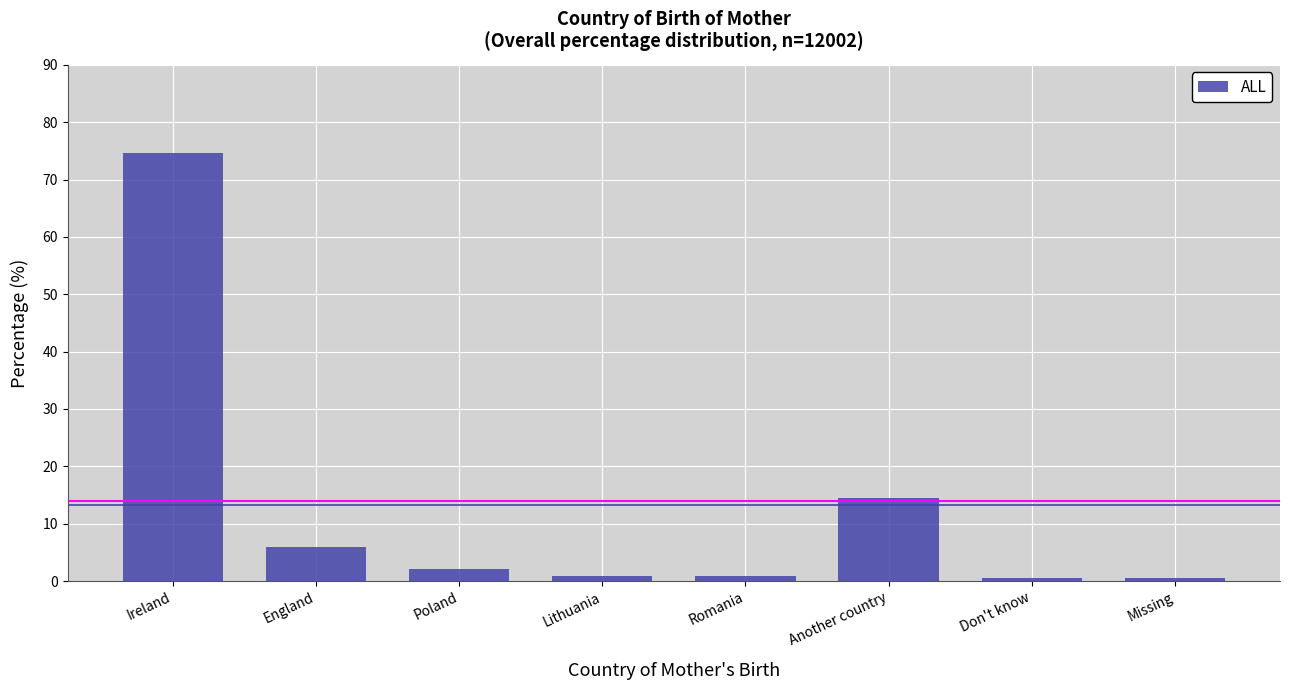

Where is the data nearest to the value 37?

Another country